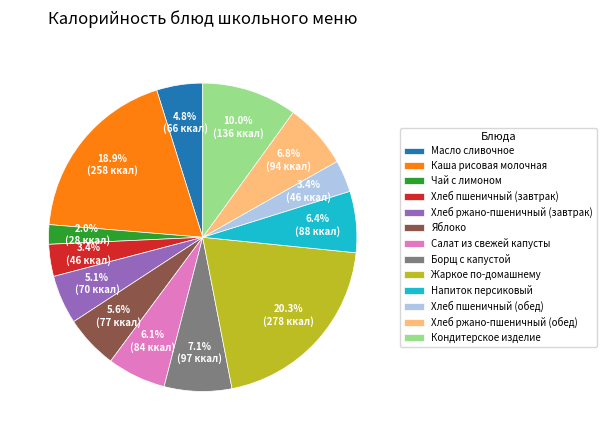

What percentage is the Хлеб пшеничный (завтрак) slice, to the nearest percent?

3%